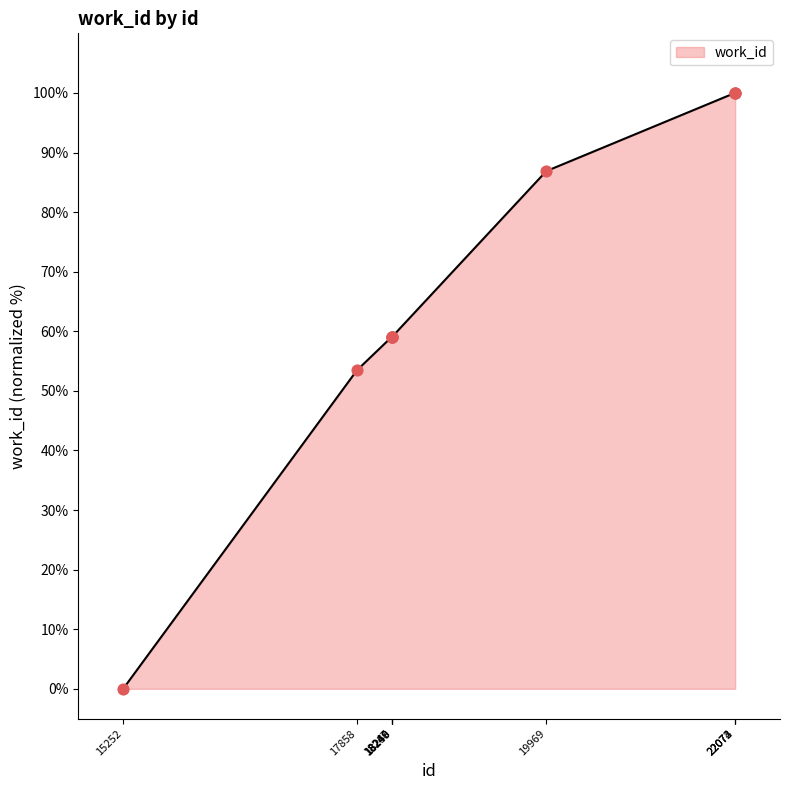

Approximately how many times larger is the value at 18249 compared to 22074?

0.6